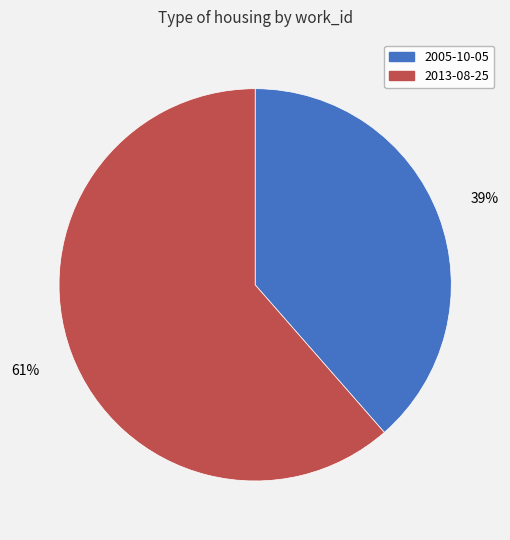

Is it true that 2005-10-05 is 39% of the pie?

True